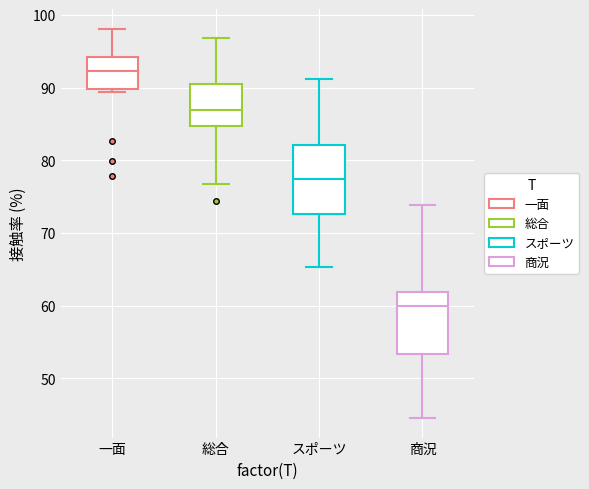

Reading left to right, transcribe this box plot: for each box, give where its median line is, the range the box spans, and where its two whiskers end, as read against the y-axis. The values are not printed on the chart, so give them approximately, as read against the axis.

一面: median 92, box 90 to 94, whiskers 89 to 98
総合: median 87, box 85 to 90, whiskers 77 to 97
スポーツ: median 77, box 73 to 82, whiskers 65 to 91
商況: median 60, box 53 to 62, whiskers 45 to 74